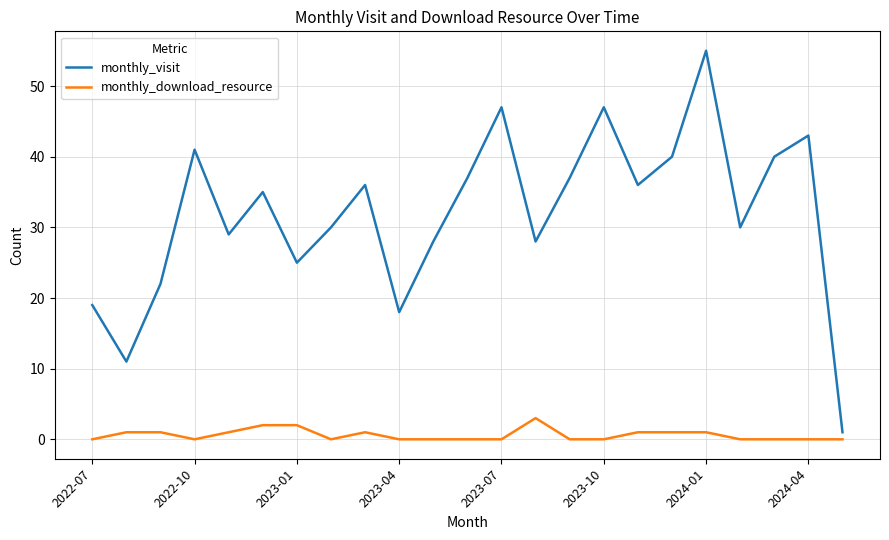

How many lines are shown in the chart?

2